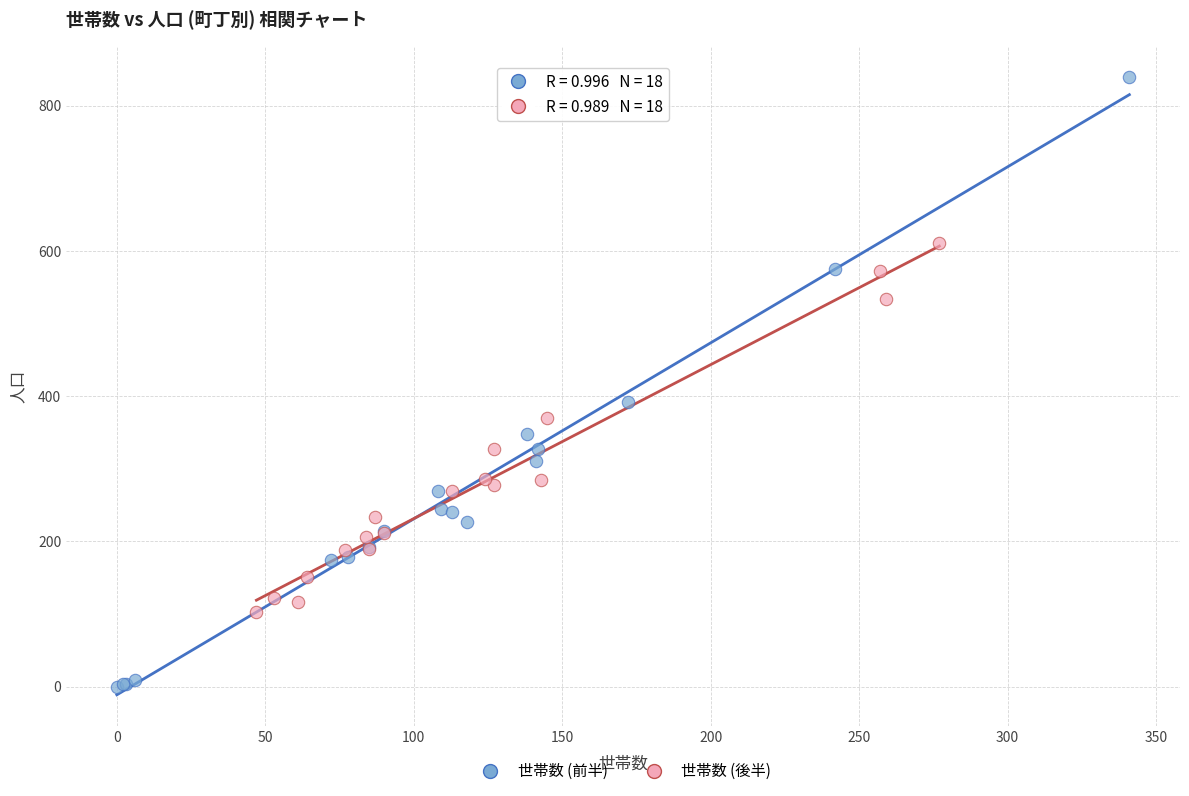

Which series contains the highest Y value?

世帯数 (前半)